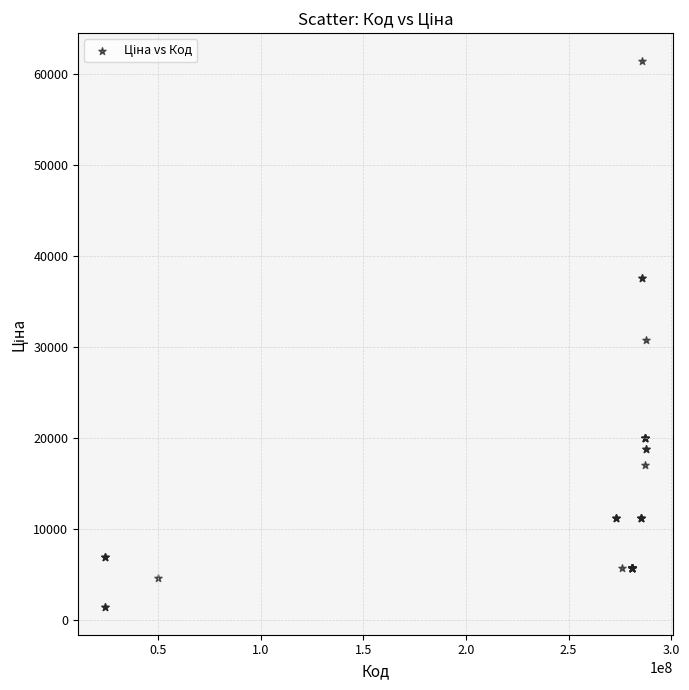

What Y value in the scatter plot is closest to 31404?

30717.1